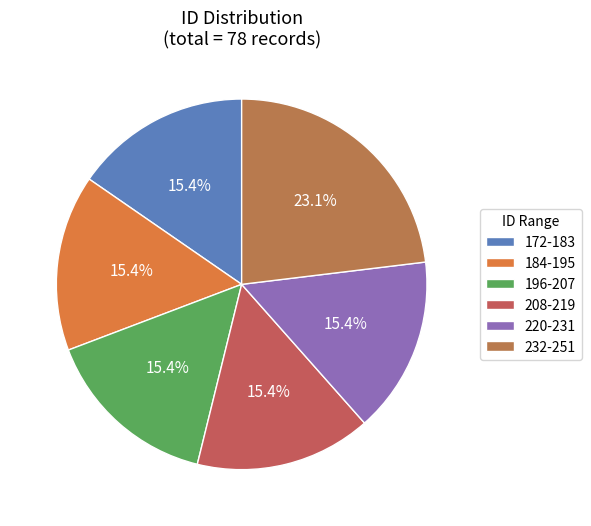

Which slice is the smallest?

172